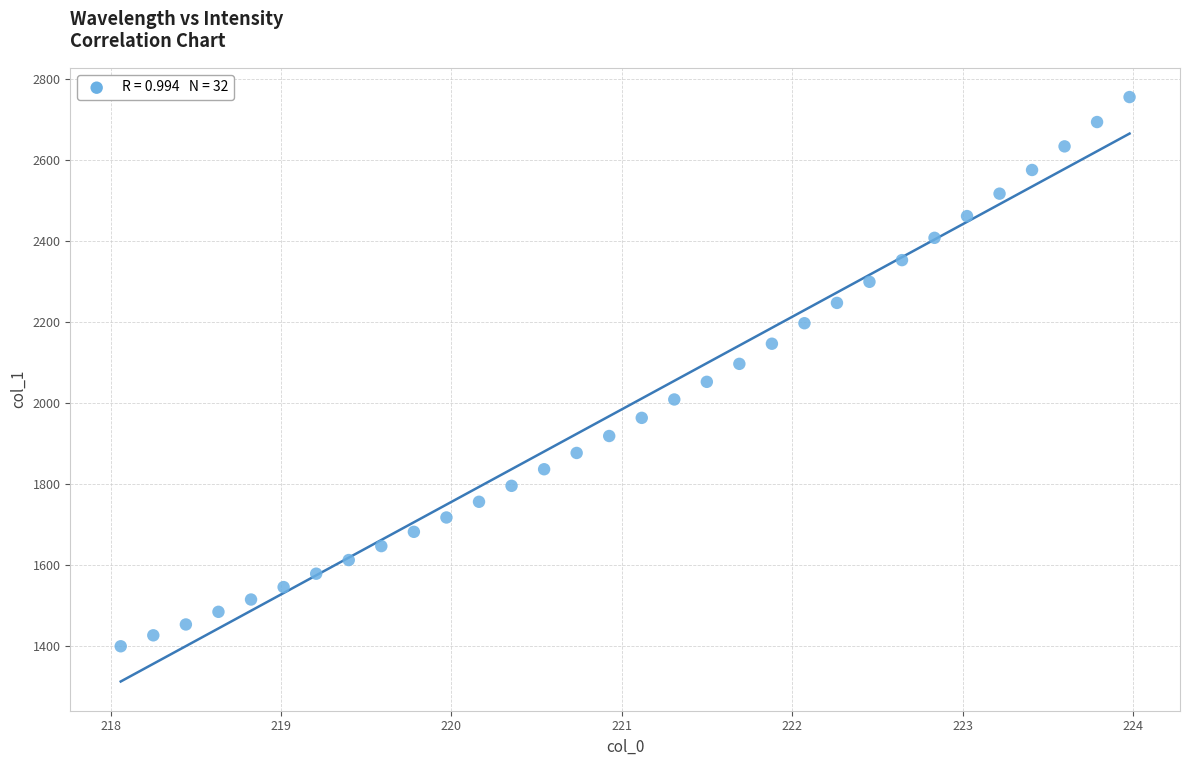

What is the range of X values (max minus min)?

5.9